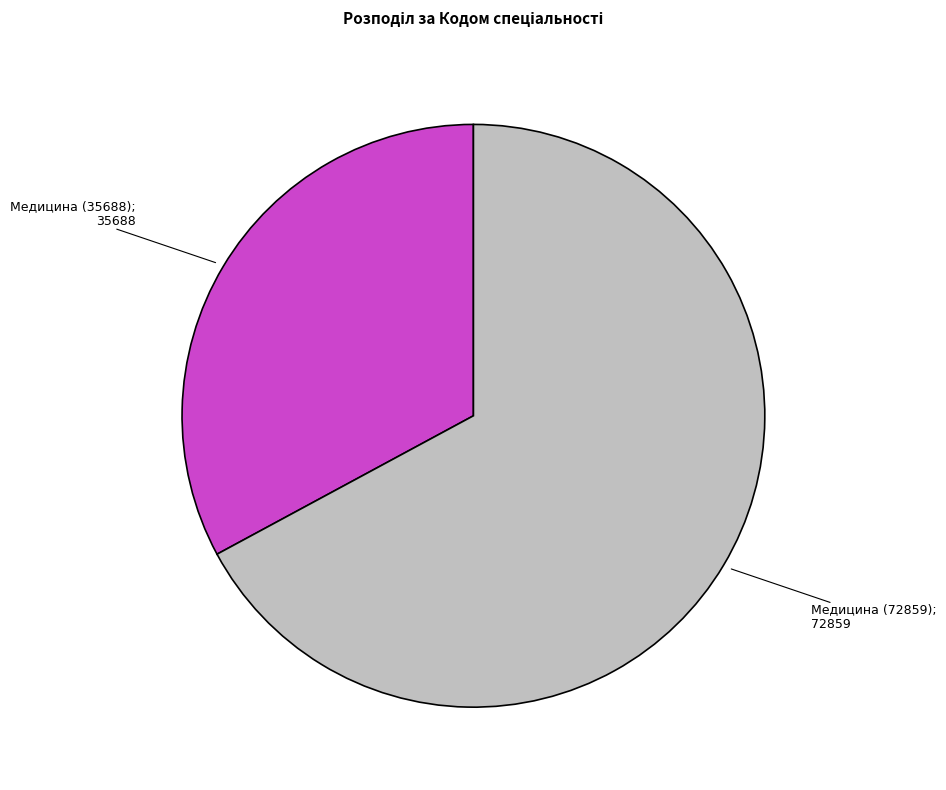

Is there a majority slice in this chart?

Yes